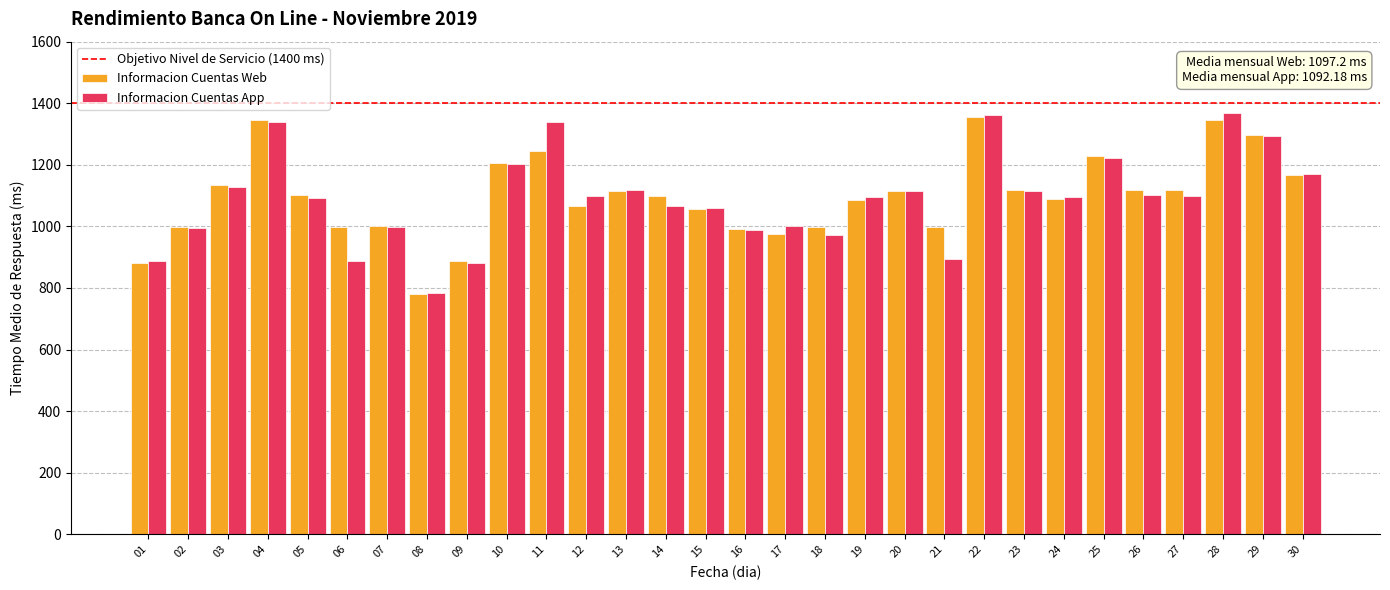

What is the greatest value displayed?

1367.0